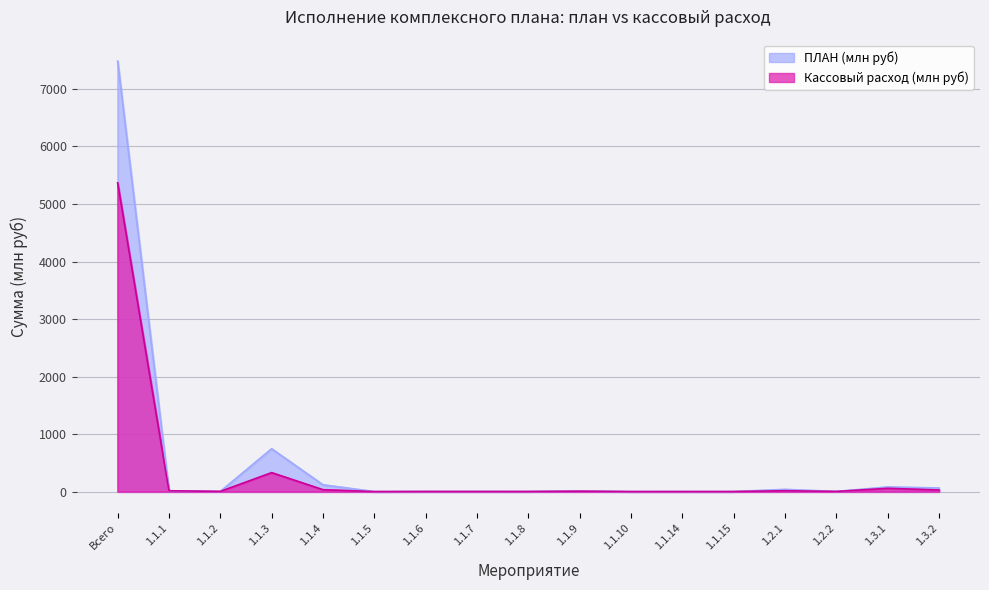

What is the difference between the ПЛАН (млн руб) values at 1.1.7 and 1.1.5?

1.0